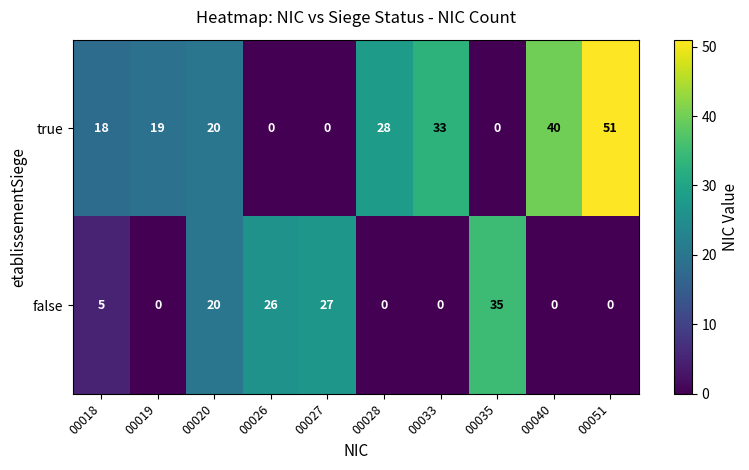

Which series has the largest range (max minus min)?

true